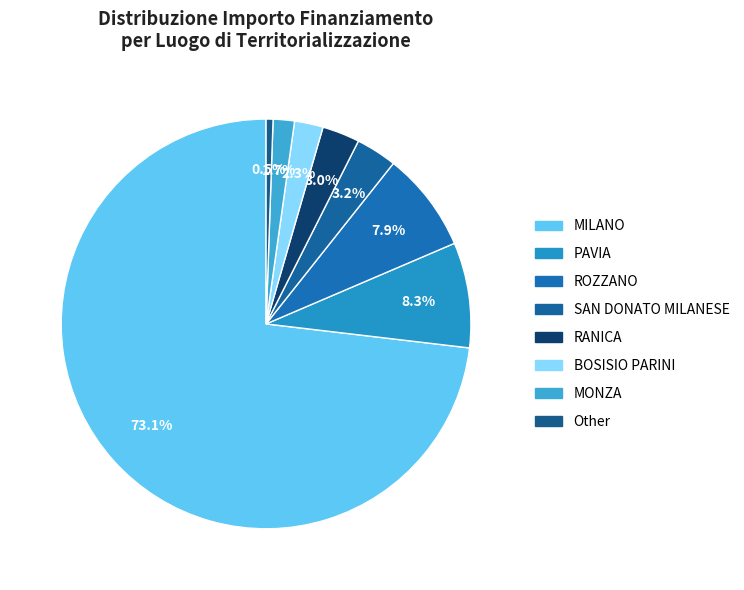

Count the number of slices in the pie.

8